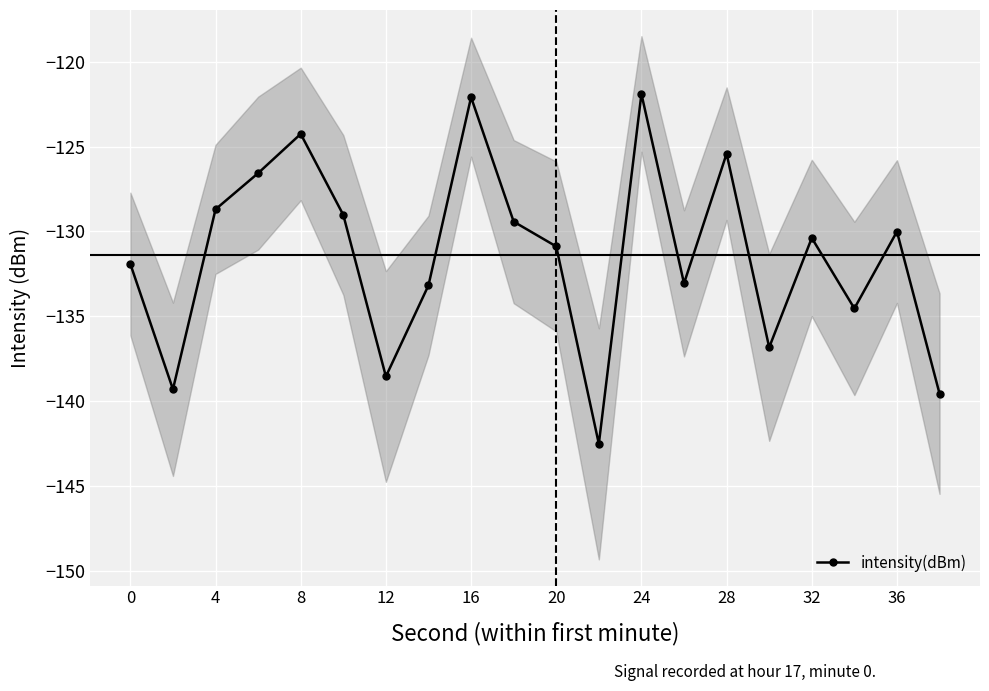

The value of intensity(dBm) at 12 is -224.2. True or false?

False